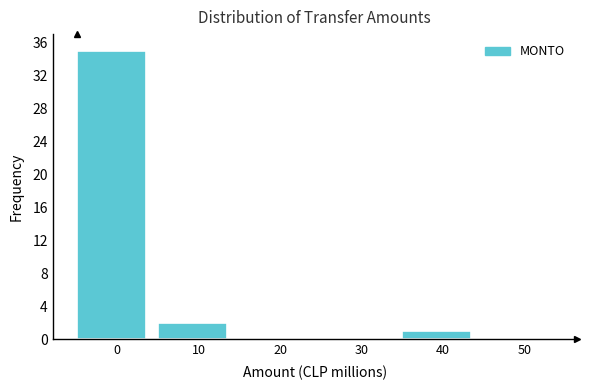

Reading left to right, list all the values displayed in this chart.

0=35	10=2	20=0	30=0	40=1	50=0